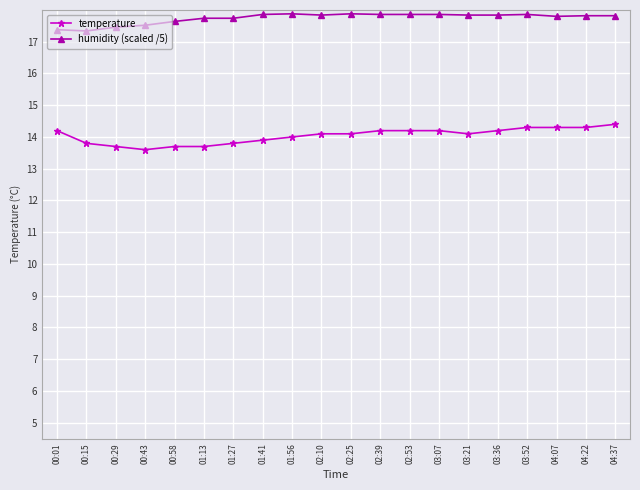

What is the difference between the temperature values at 00:29 and 01:41?

0.2